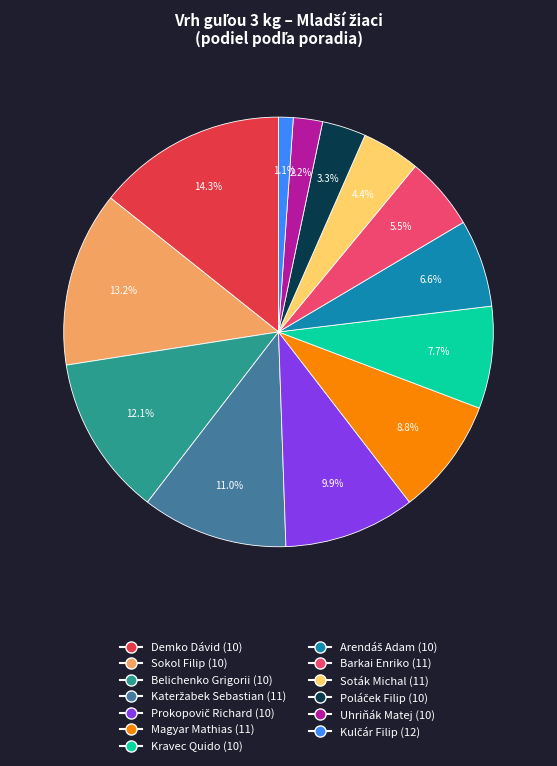

How much of the chart is everything except Magyar Mathias (11)?

91.2%